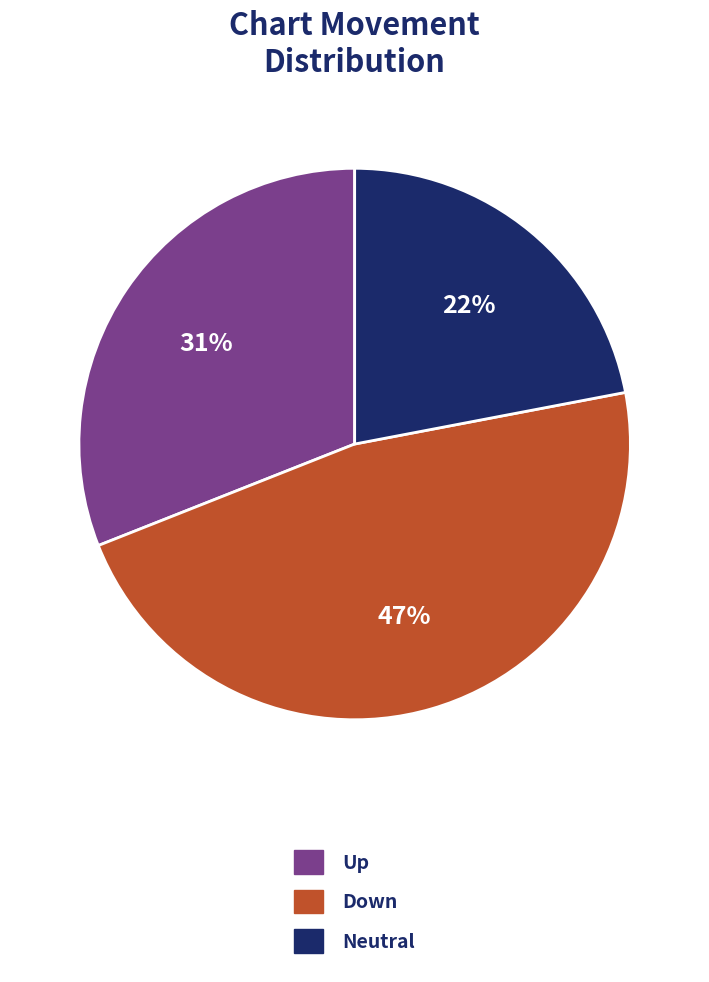

How many segments does this pie chart have?

3